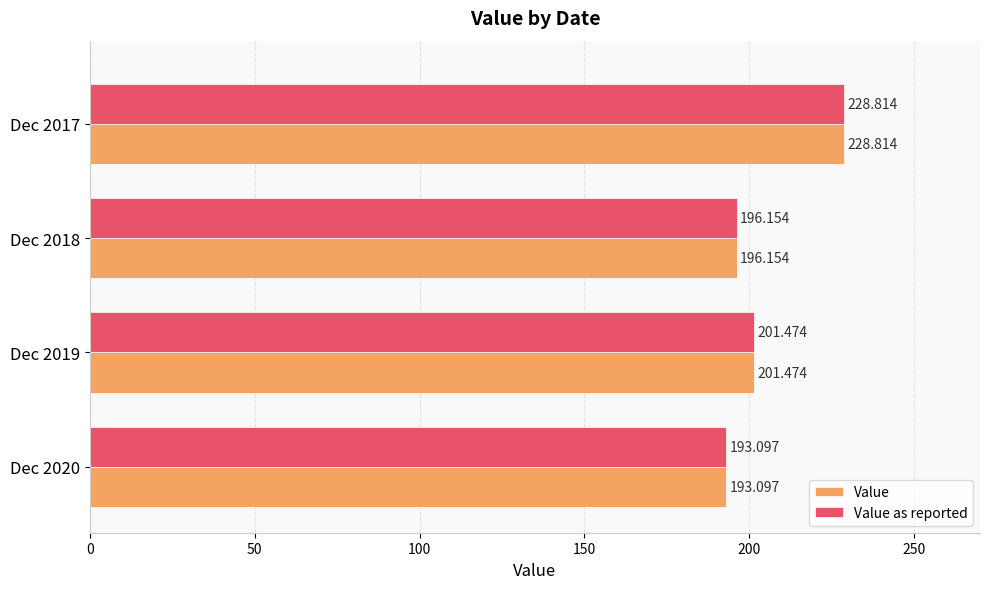

Is the value of Value as reported at Dec 2019 greater than the value of Value at Dec 2018?

Yes